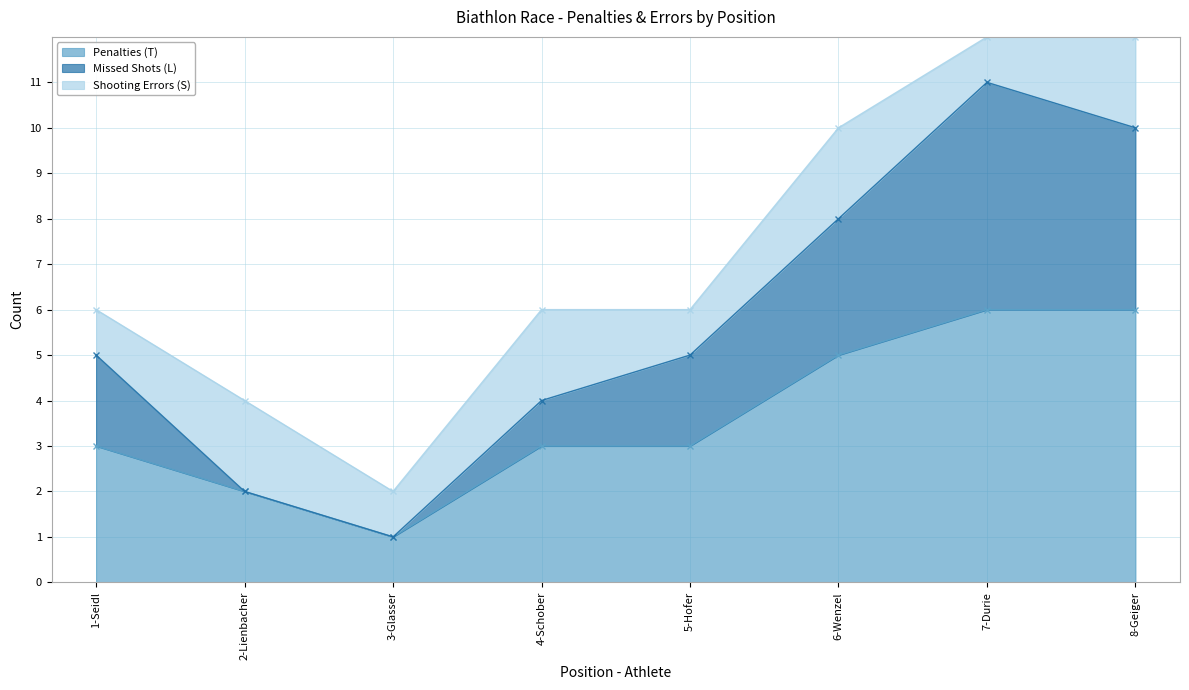

Does the chart have visible grid lines?

Yes